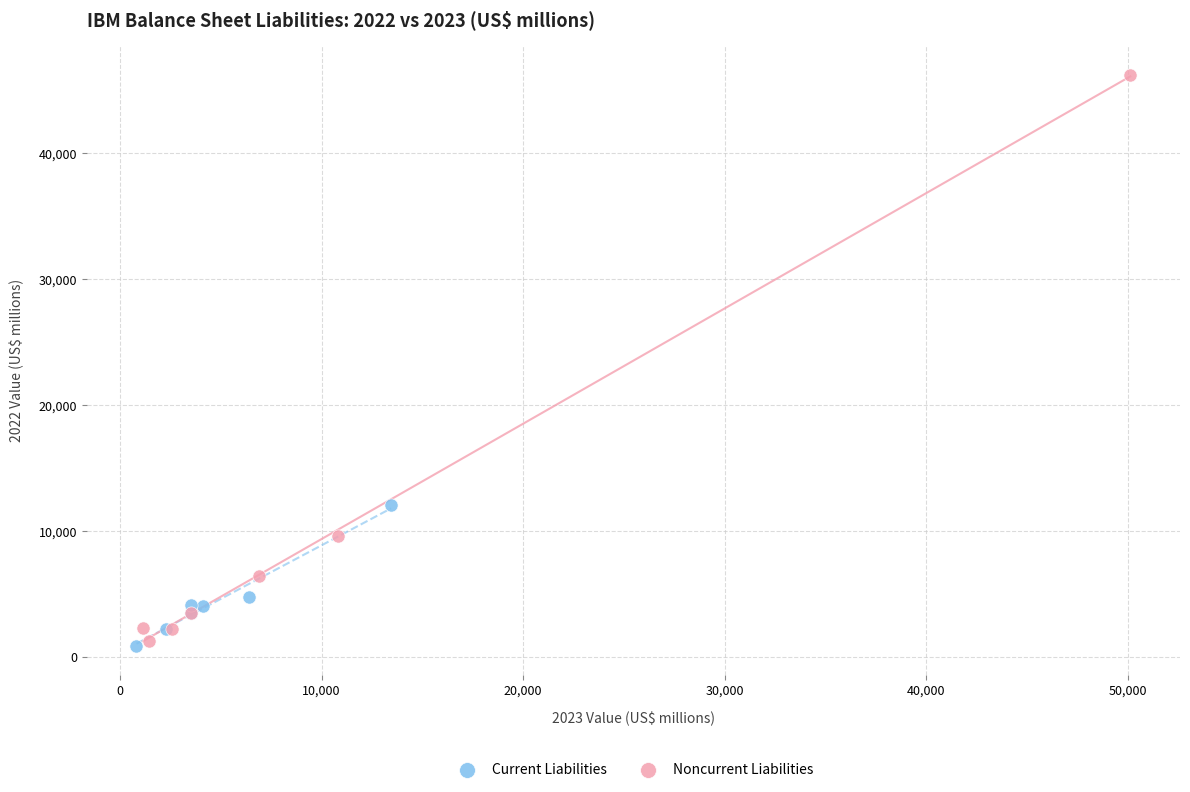

Which series reaches the maximum Y coordinate?

Noncurrent Liabilities